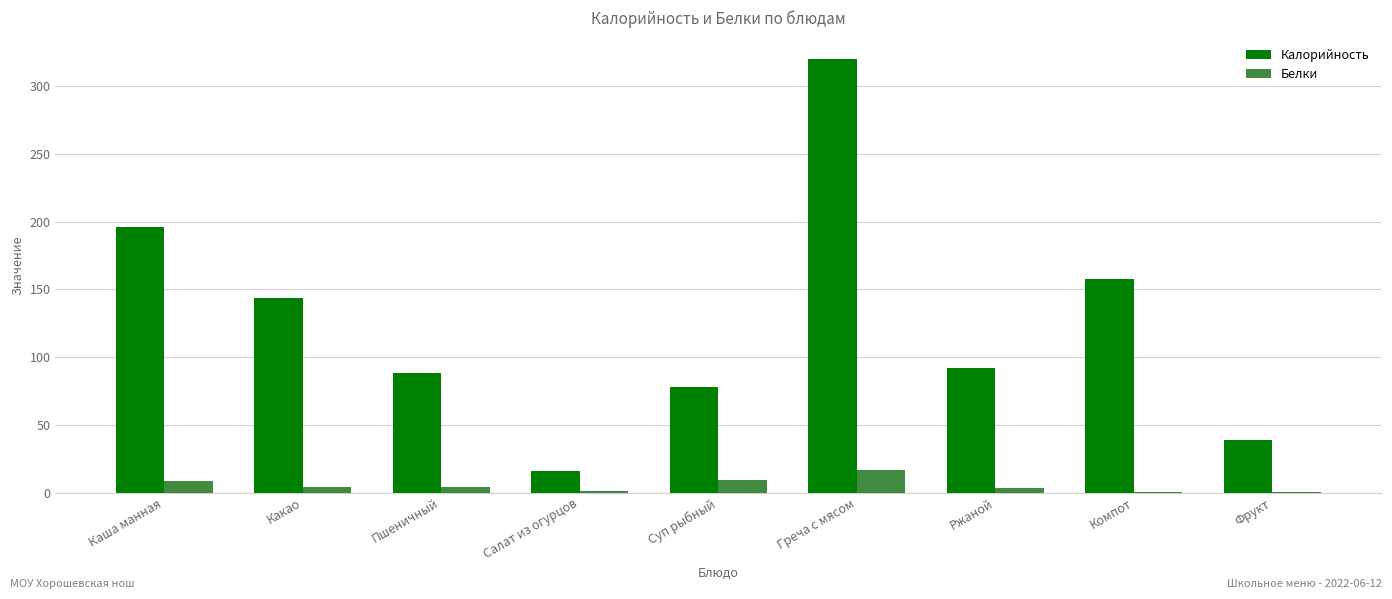

How many series are shown in this chart?

2